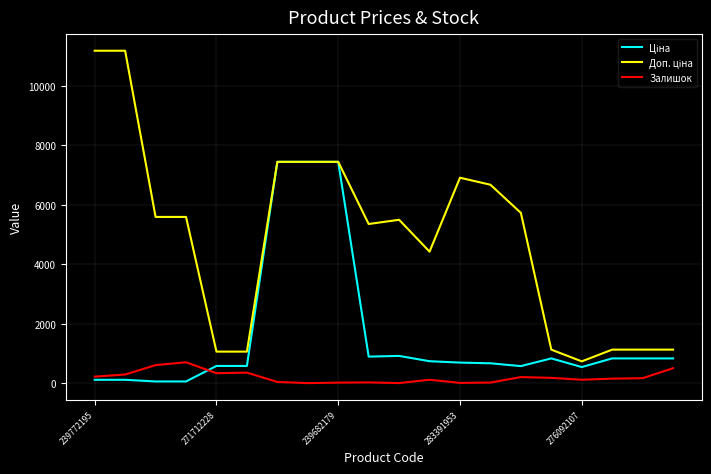

What is the highest value of the Залишок series?

702.0